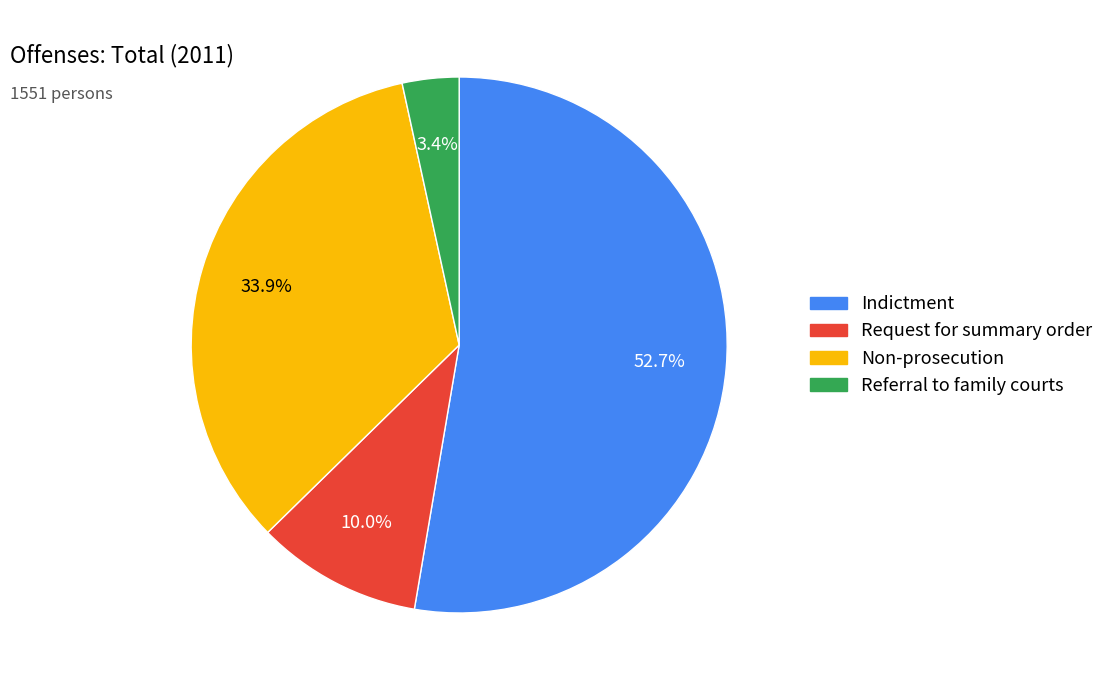

Is it true that Request for summary order is 10% of the pie?

True